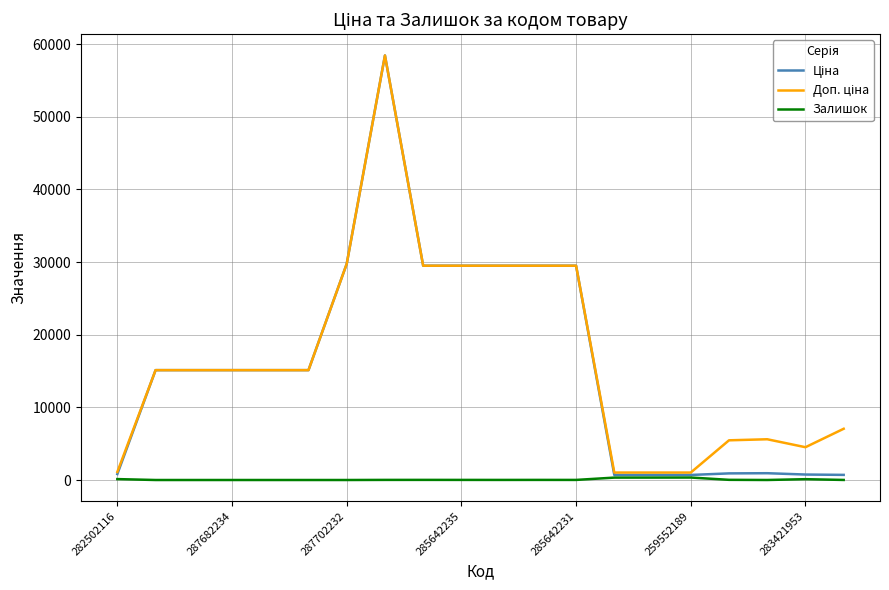

How many lines are shown in the chart?

3